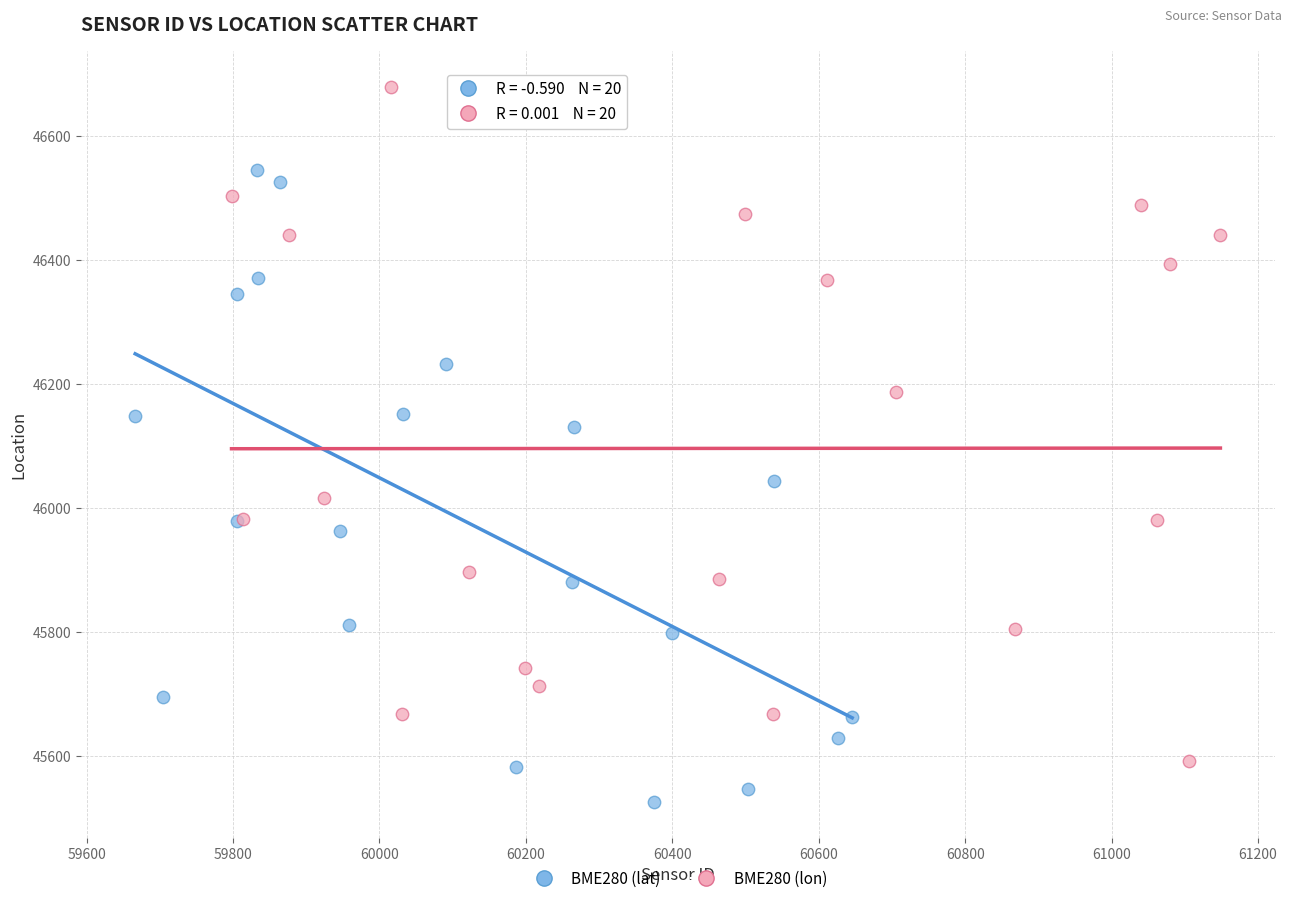

Which series contains the highest Y value?

BME280 (lon)